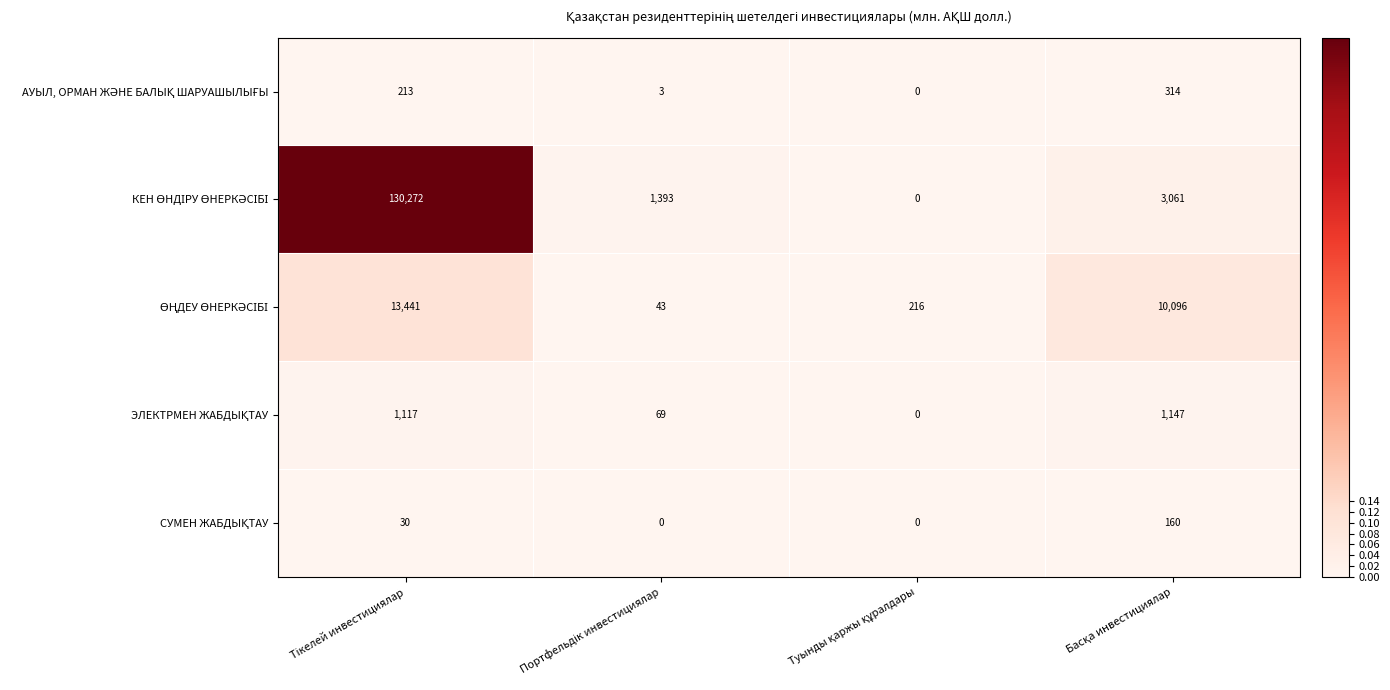

What is the greatest value displayed?

130272